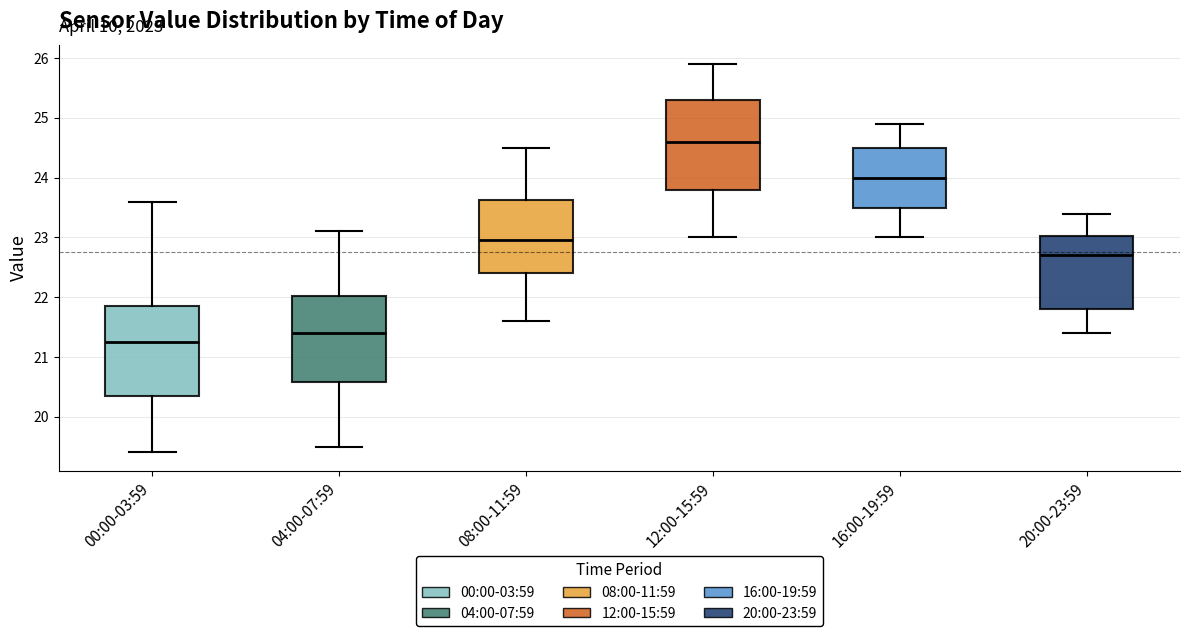

Reading left to right, transcribe this box plot: for each box, give where its median line is, the range the box spans, and where its two whiskers end, as read against the y-axis. The values are not printed on the chart, so give them approximately, as read against the axis.

00:00-03:59: median 21.3, box 20.4 to 21.9, whiskers 19.4 to 23.6
04:00-07:59: median 21.4, box 20.6 to 22.0, whiskers 19.5 to 23.1
08:00-11:59: median 23.0, box 22.4 to 23.6, whiskers 21.6 to 24.5
12:00-15:59: median 24.6, box 23.8 to 25.3, whiskers 23.0 to 25.9
16:00-19:59: median 24.0, box 23.5 to 24.5, whiskers 23.0 to 24.9
20:00-23:59: median 22.7, box 21.8 to 23.0, whiskers 21.4 to 23.4